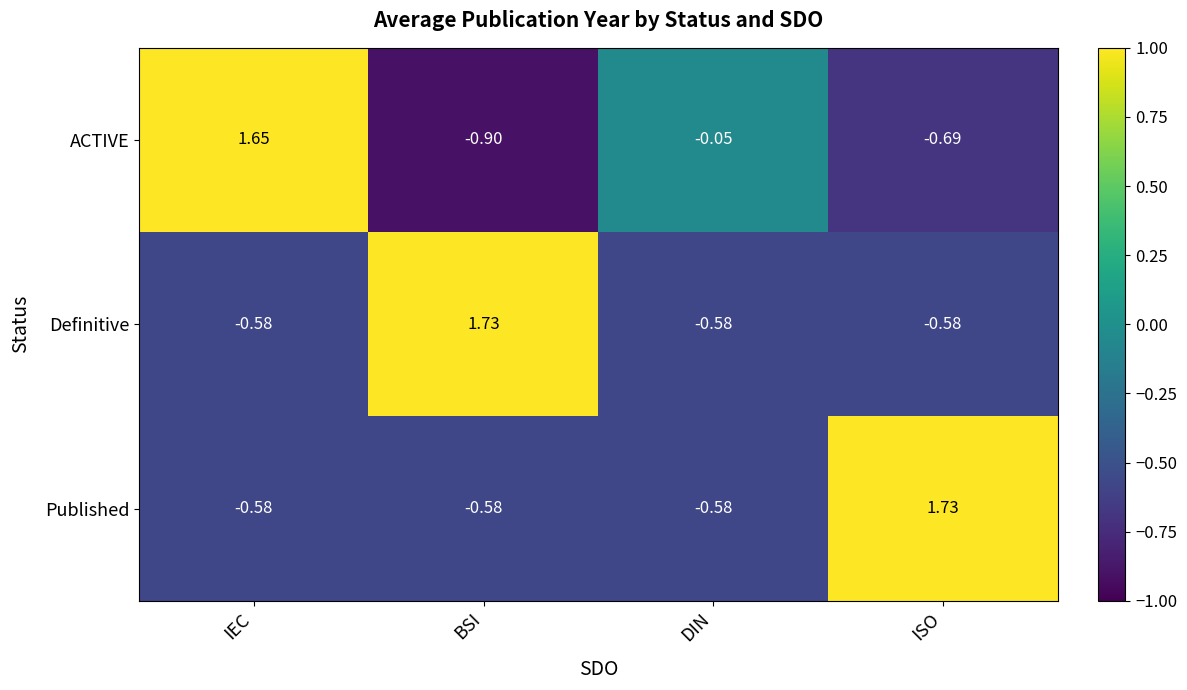

Which series has the largest range (max minus min)?

ACTIVE